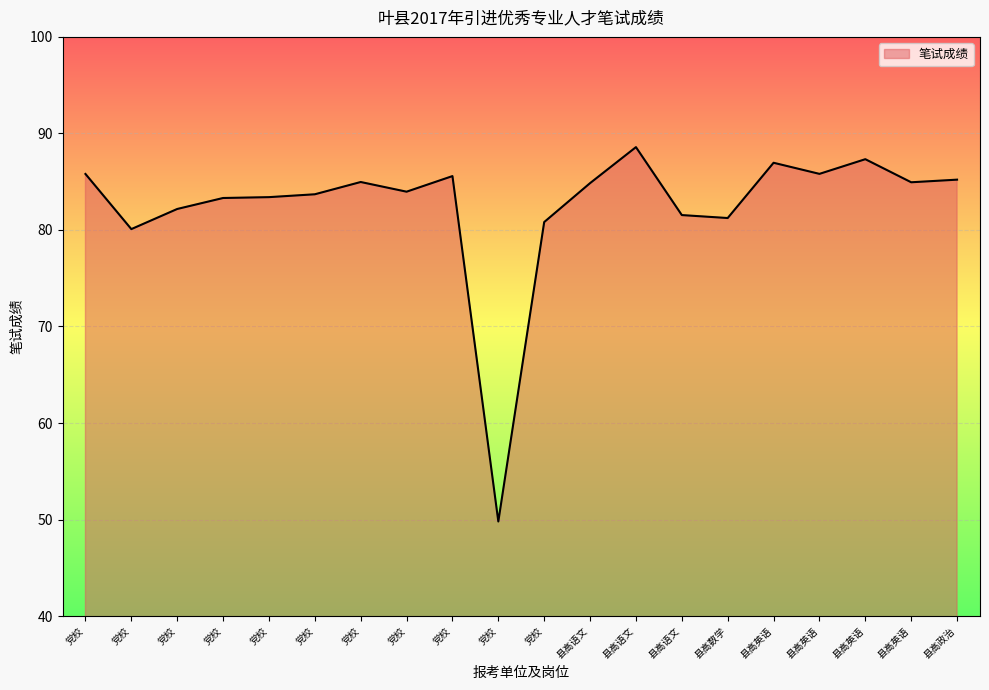

Which has a higher value, 党校 or 党校?

党校